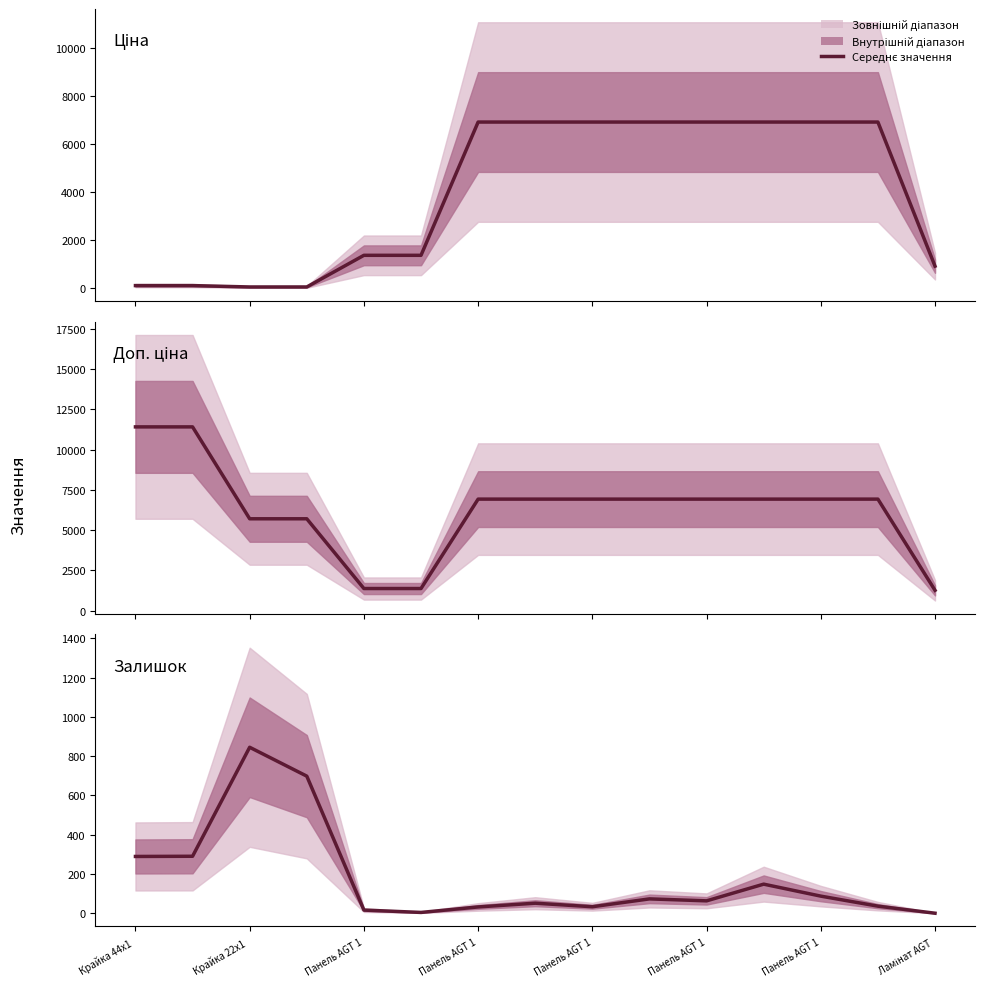

What is the difference between the maximum and minimum values in the Доп. ціна series?

10146.8